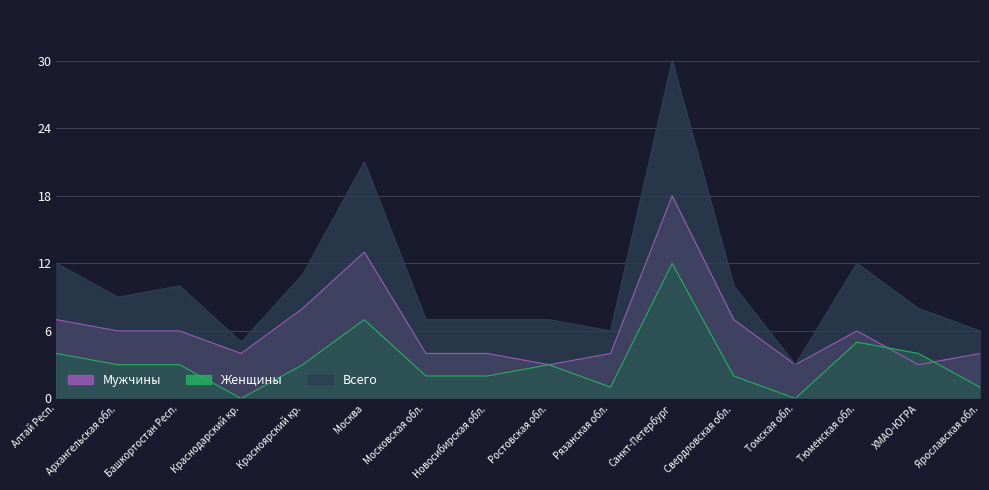

Count the number of categories in the chart.

16